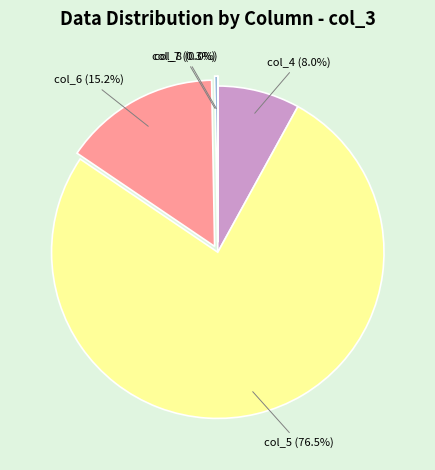

To the nearest percent, what is the average slice percentage?

20%